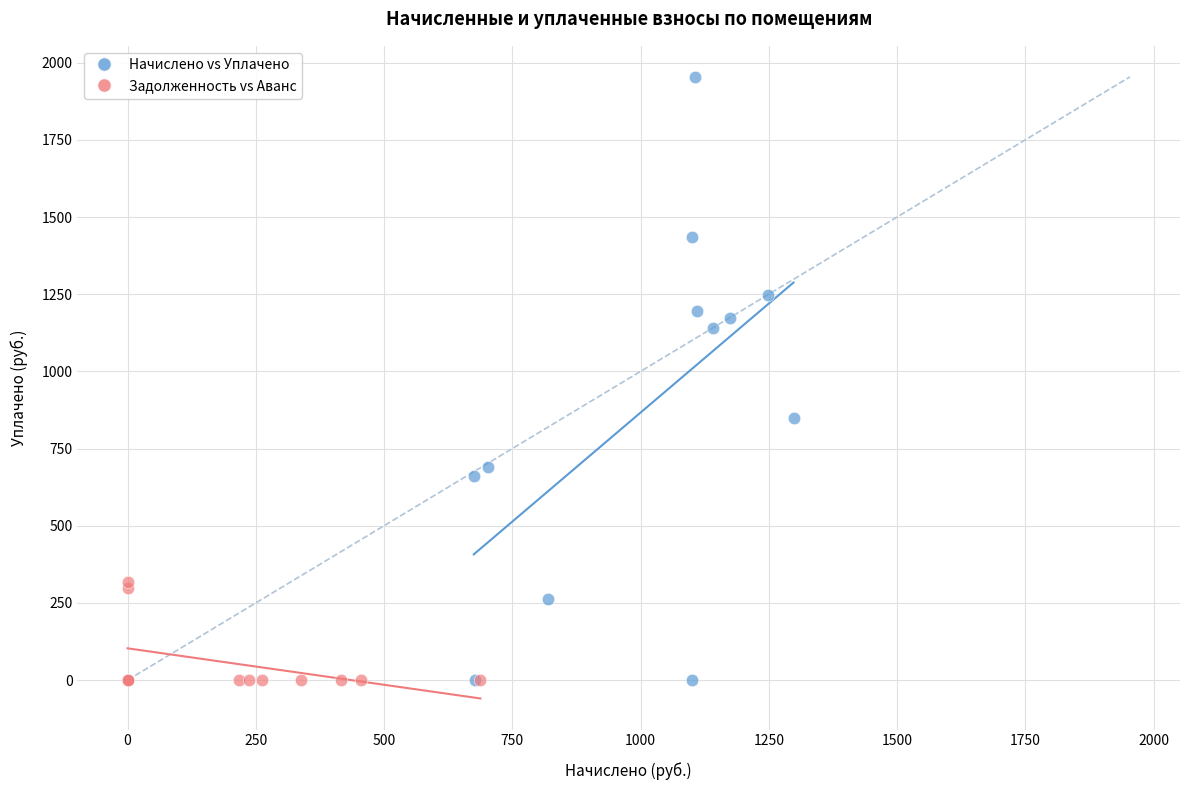

Which series has the widest spread of Y values?

Начислено vs Уплачено